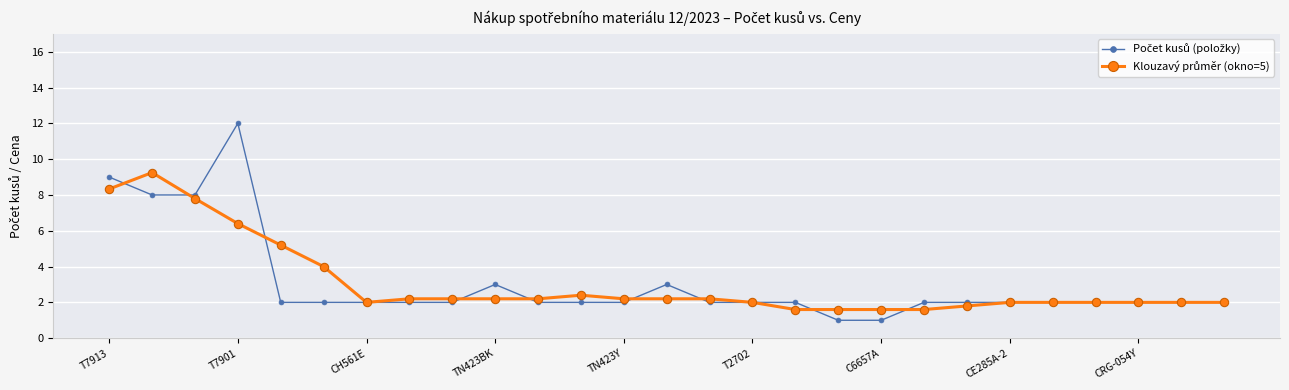

What is the maximum value shown in the chart?

12.0